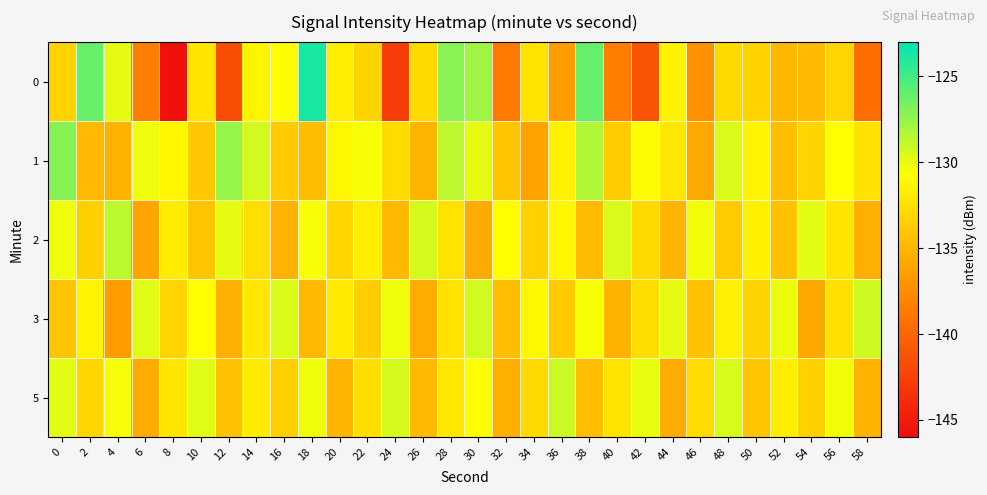

Reading left to right, extract all data points from this chart.

0: 0=-133.4	2=-126.1	4=-129.9	6=-138.3	8=-145.7	10=-132.3	12=-141.7	14=-131.3	16=-130.8	18=-123.8	20=-131.7	22=-133.3	24=-142.7	26=-132.9	28=-127.1	30=-127.8	32=-138.7	34=-132.3	36=-136.6	38=-126.1	40=-138.4	42=-141.3	44=-131.4	46=-137.3	48=-133.0	50=-133.3	52=-134.9	54=-134.8	56=-133.2	58=-139.5
1: 0=-127.1	2=-134.8	4=-135.3	6=-130.2	8=-131.2	10=-133.9	12=-127.5	14=-129.4	16=-133.9	18=-134.6	20=-131.1	22=-130.5	24=-132.8	26=-135.1	28=-128.7	30=-129.9	32=-134.1	34=-136.2	36=-131.5	38=-128.3	40=-133.7	42=-130.9	44=-132.1	46=-135.8	48=-129.6	50=-131.3	52=-134.5	54=-133.2	56=-130.7	58=-132.4
2: 0=-130.2	2=-133.5	4=-128.7	6=-136.1	8=-131.8	10=-134.2	12=-129.9	14=-132.6	16=-135.3	18=-130.5	20=-133.1	22=-131.7	24=-134.8	26=-129.4	28=-132.3	30=-135.6	32=-130.8	34=-133.4	36=-131.2	38=-134.7	40=-129.6	42=-132.9	44=-135.1	46=-130.3	48=-133.7	50=-131.5	52=-134.3	54=-129.8	56=-132.2	58=-135.4
3: 0=-134.1	2=-131.3	4=-136.5	6=-129.7	8=-133.2	10=-130.8	12=-135.4	14=-132.1	16=-129.6	18=-134.8	20=-131.9	22=-133.6	24=-130.2	26=-135.7	28=-132.4	30=-129.3	32=-134.6	34=-131.1	36=-133.8	38=-130.5	40=-135.2	42=-132.7	44=-129.9	46=-134.4	48=-131.6	50=-133.3	52=-130.1	54=-135.8	56=-132.5	58=-129.2
5: 0=-129.8	2=-133.1	4=-130.4	6=-135.7	8=-132.2	10=-129.7	12=-134.3	14=-131.8	16=-133.5	18=-130.2	20=-135.1	22=-132.6	24=-129.4	26=-134.8	28=-132.0	30=-130.6	32=-135.4	34=-132.9	36=-129.1	38=-134.6	40=-132.3	42=-130.0	44=-135.6	46=-132.8	48=-129.5	50=-134.2	52=-131.7	54=-133.4	56=-130.3	58=-135.3